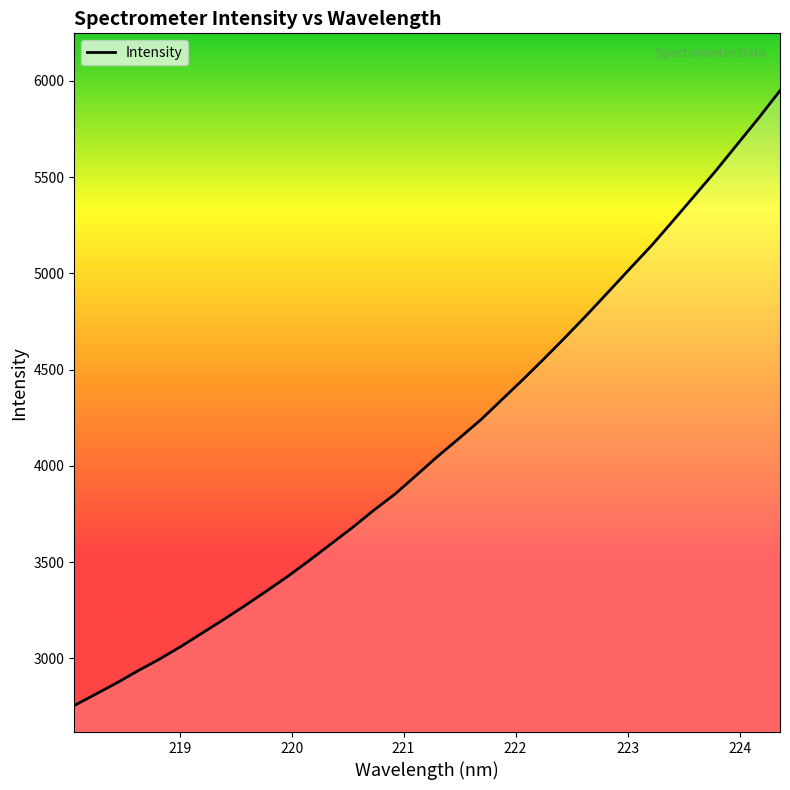

What is the maximum value shown in the chart?

5949.7